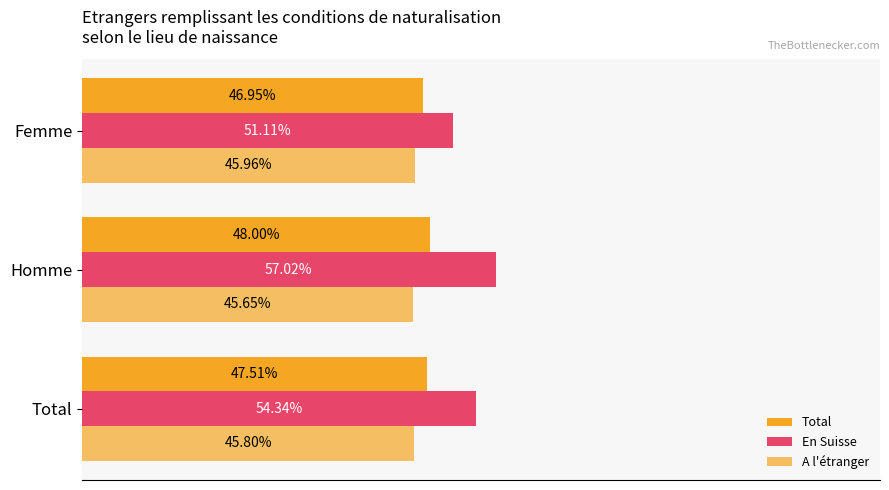

How many bars are there in total?

9